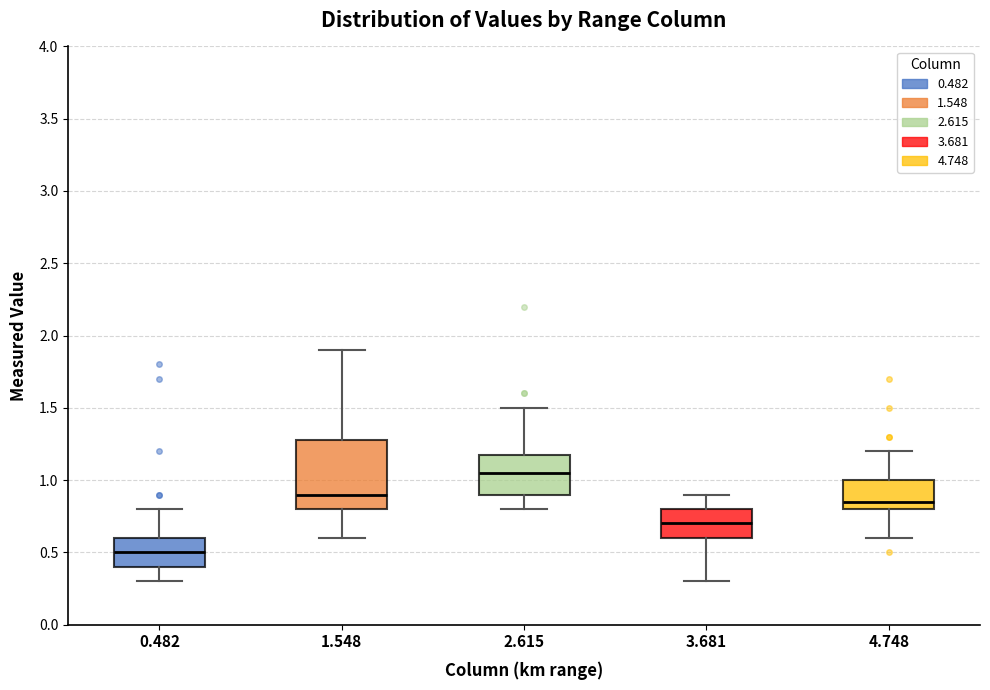

Which box has the highest median line?

2.615